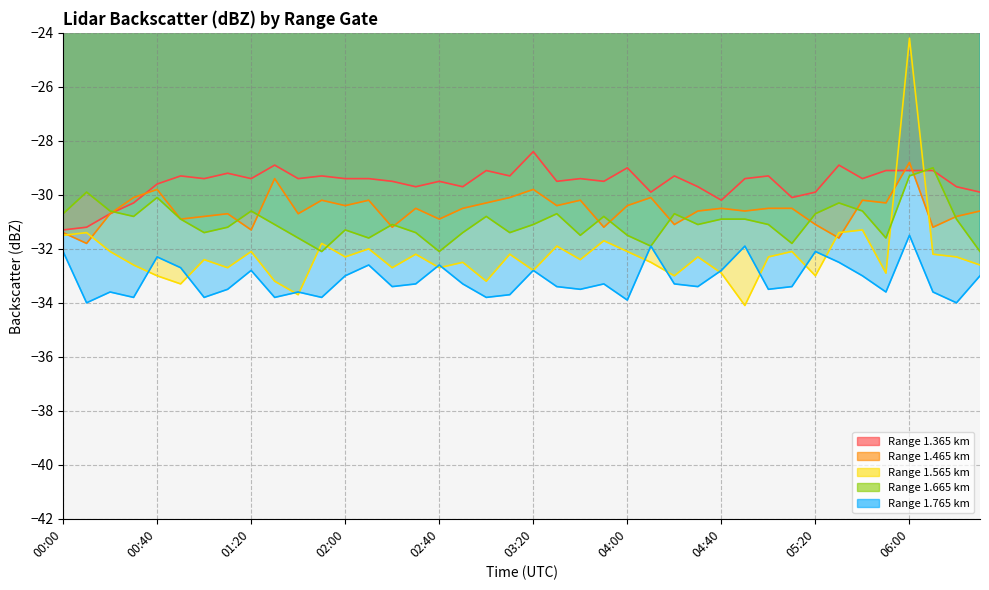

What is the difference between the highest and lowest values at 01:30?

4.9